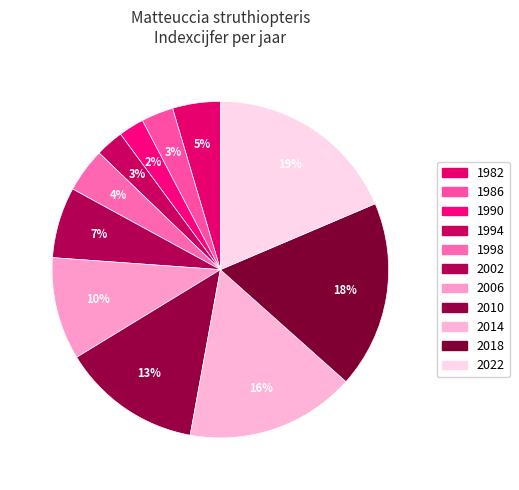

How many segments does this pie chart have?

11